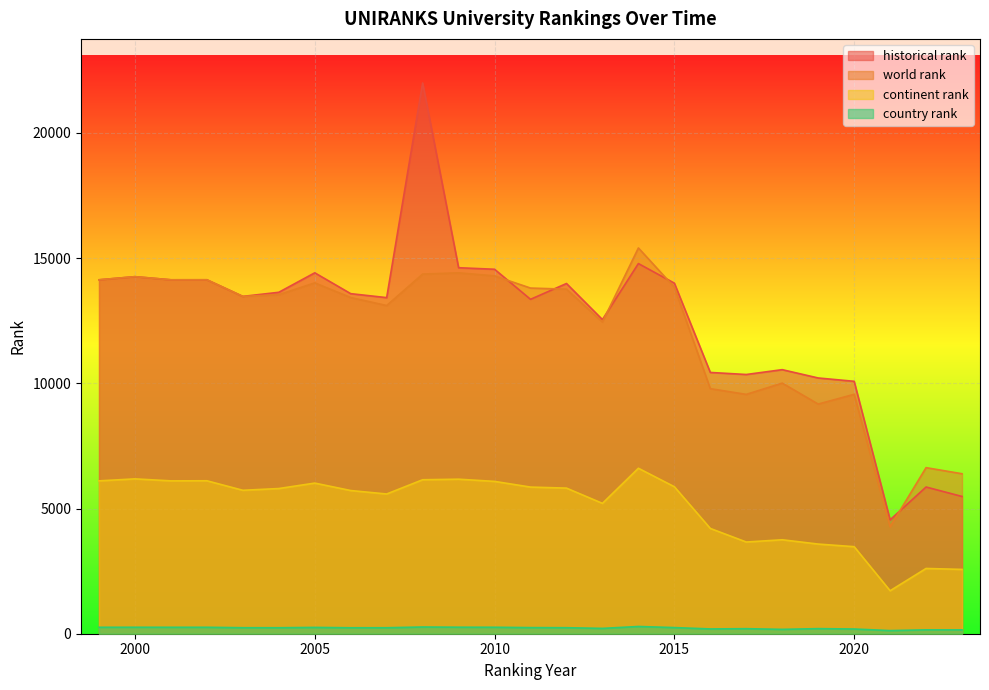

At which category does the chart reach its minimum across all series?

2021